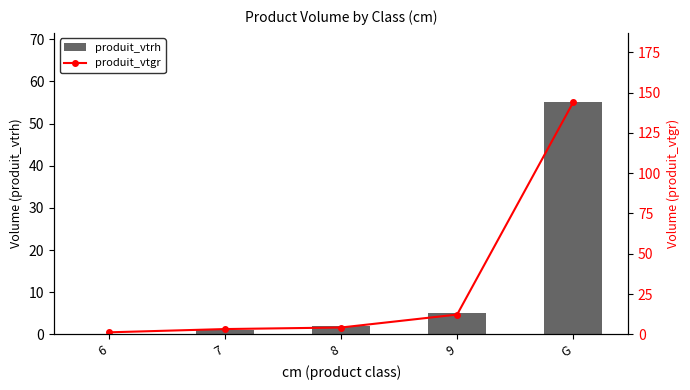

What is the label of the 2nd bar from the right?

9